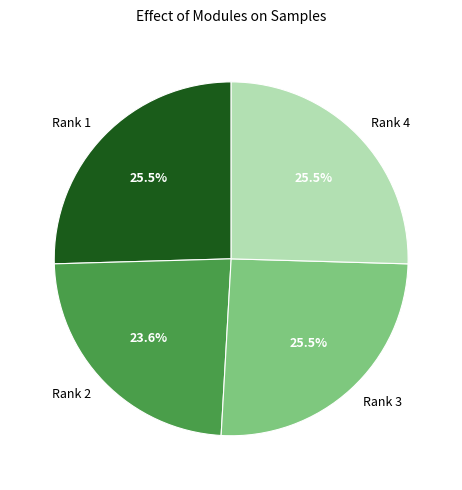

What percentage do Rank 1 and Rank 2 together represent?

49.1%